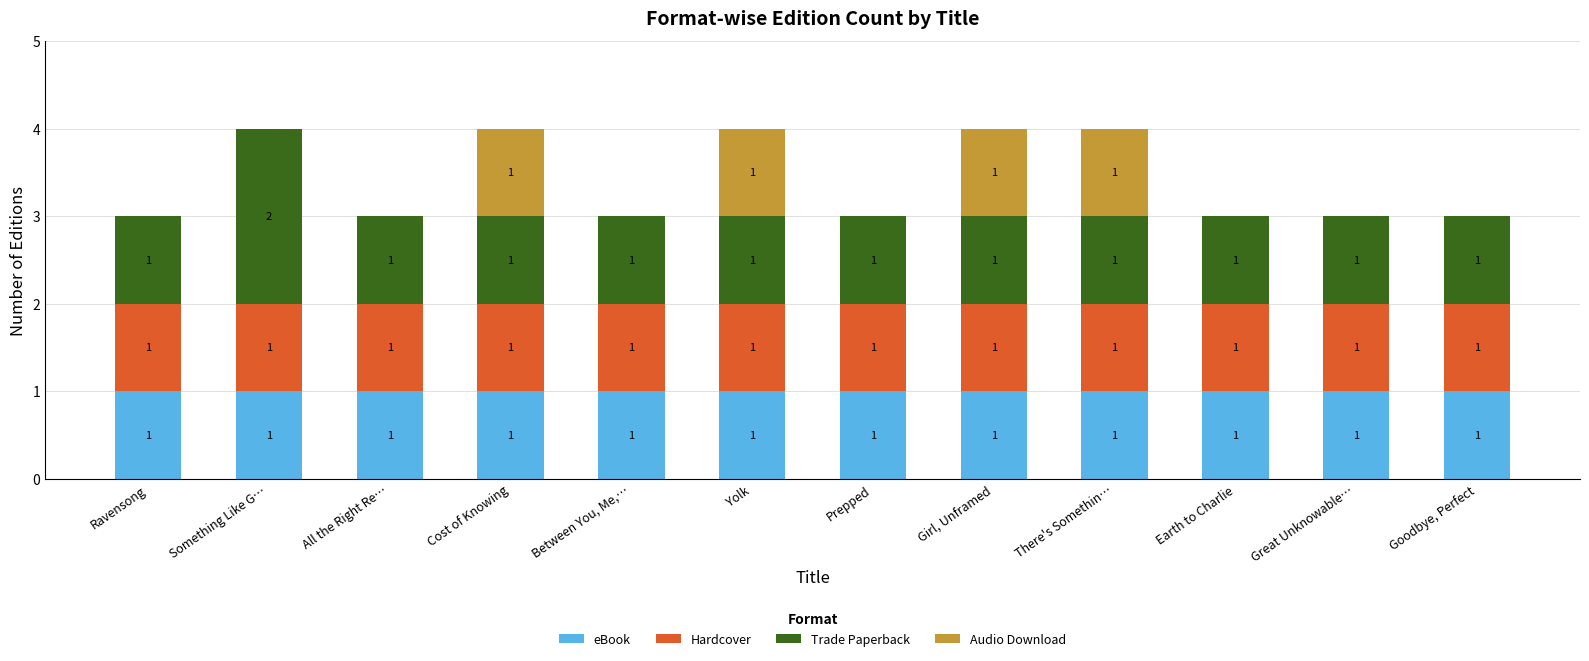

What is the total value across all series at Ravensong?

3